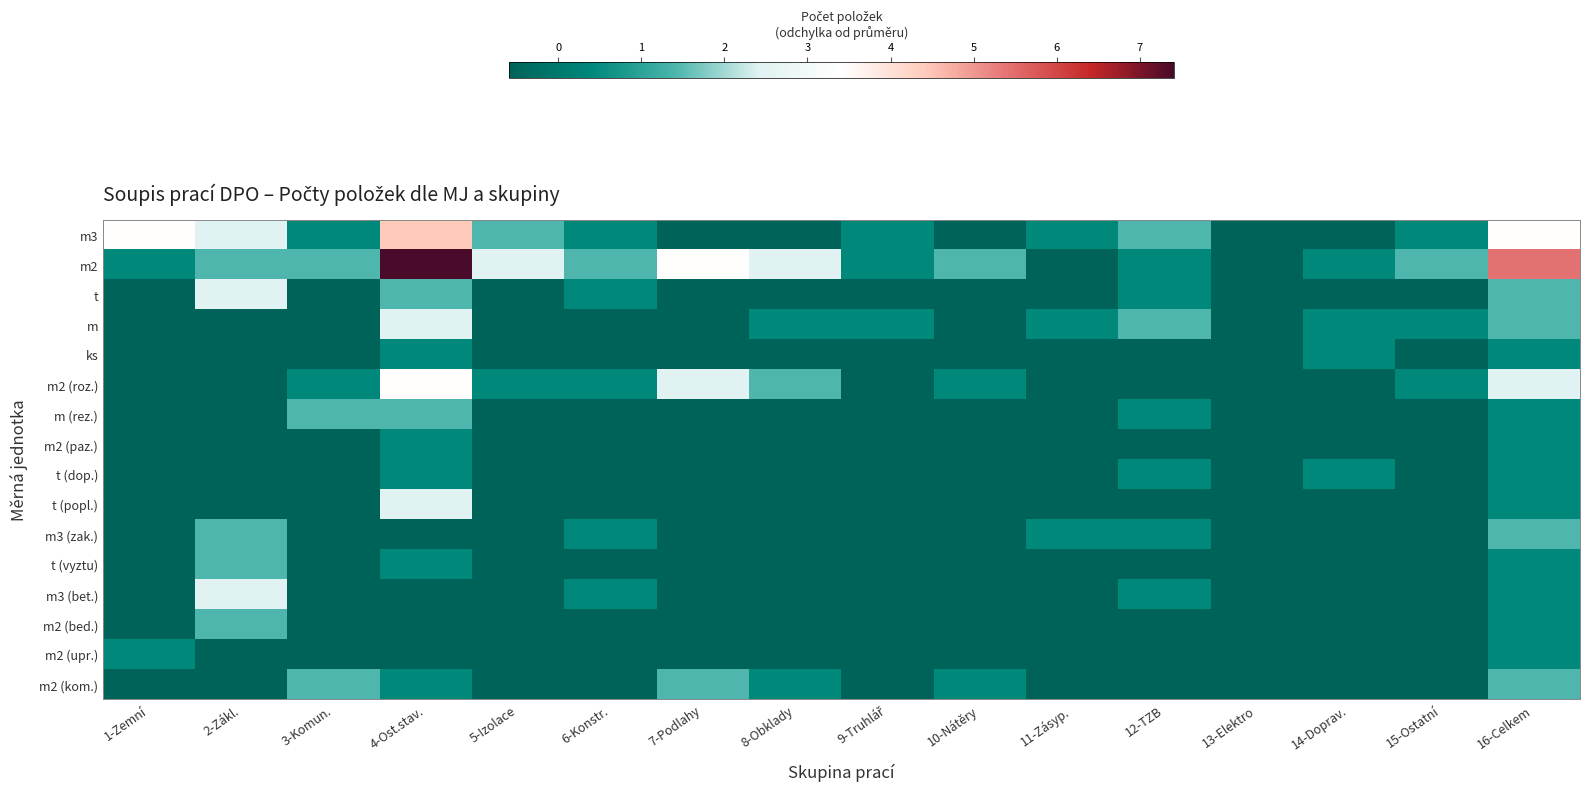

List the series in order of their peak value, lowest first.

ks, m2 (paz.), t (dop.), m2 (upr.), m (rez.), m3 (zak.), t (vyztu), m2 (bed.), m2 (kom.), t, m, t (popl.), m3 (bet.), m2 (roz.), m3, m2